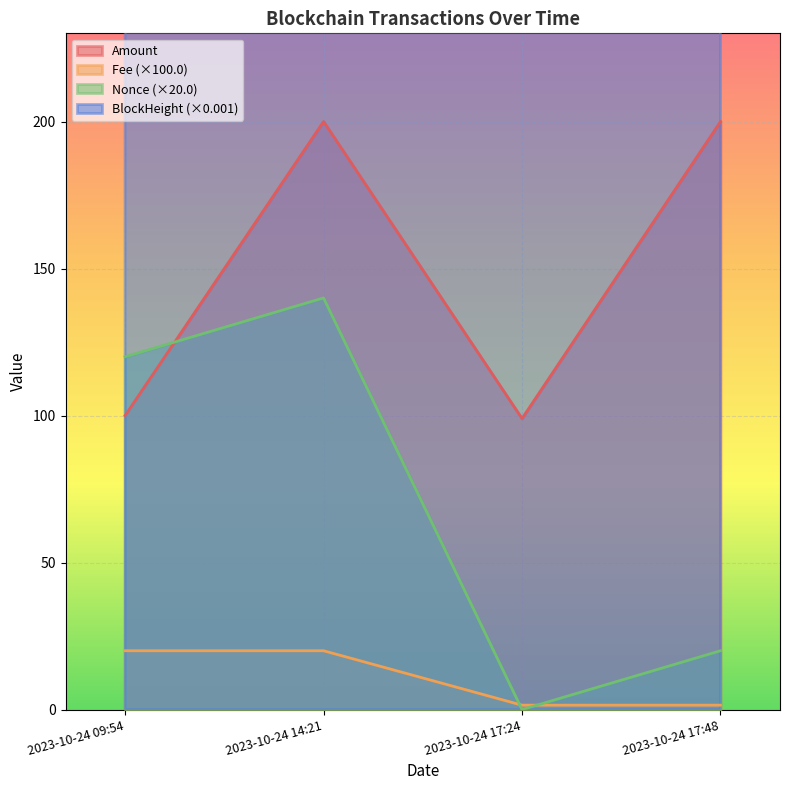

Is it true that Amount equals 100.0 at 2023-10-24 09:54?

True